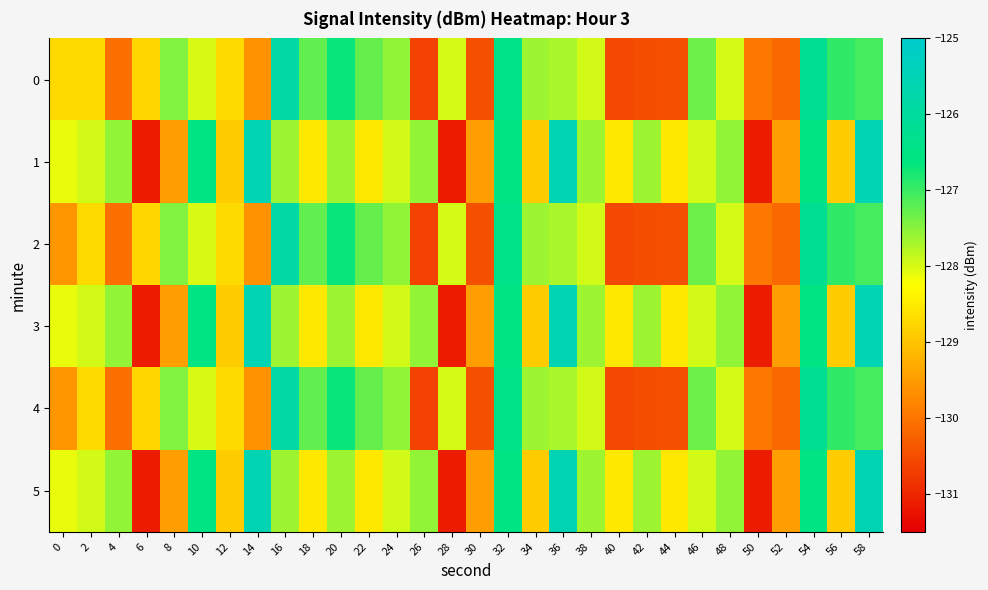

Between 52 and 58, which series saw the biggest shift?

1